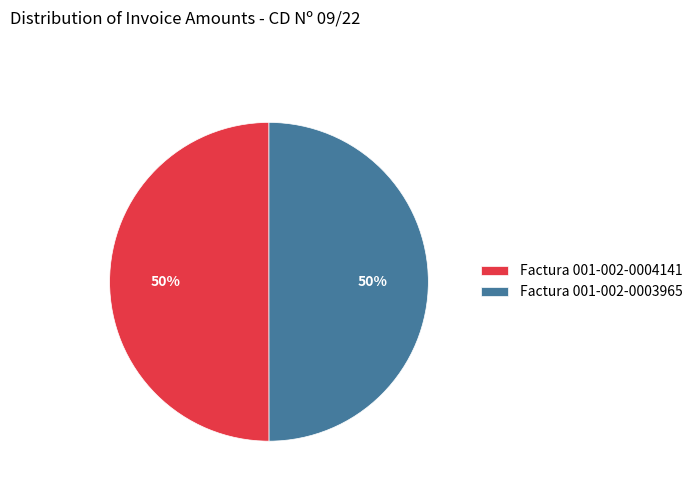

To the nearest percent, what percentage of the pie is Factura 001-002-0004141?

50%